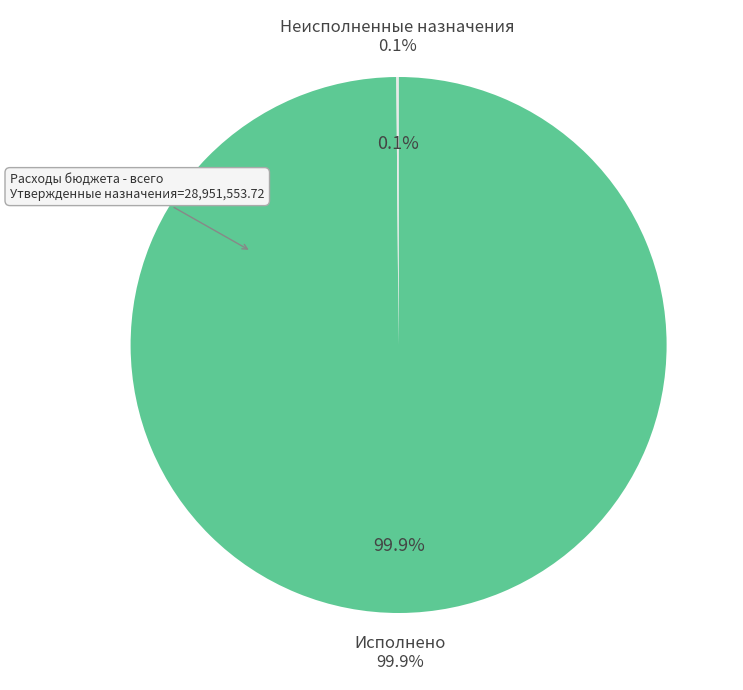

Which category has the biggest portion of the pie?

Исполнено